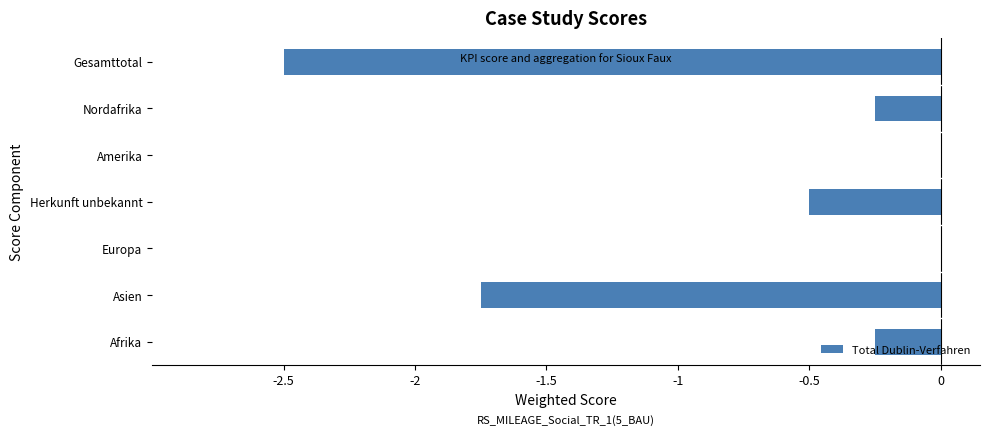

What is the sum of all values?

-5.2